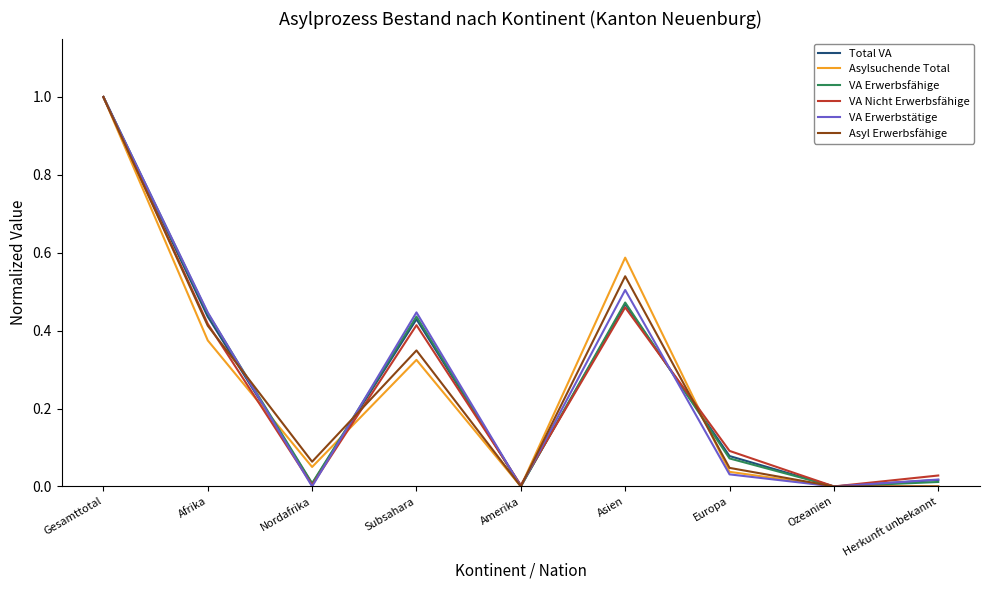

After their last crossing, which series has the higher values: VA Nicht Erwerbsfähige or Asyl Erwerbsfähige?

VA Nicht Erwerbsfähige